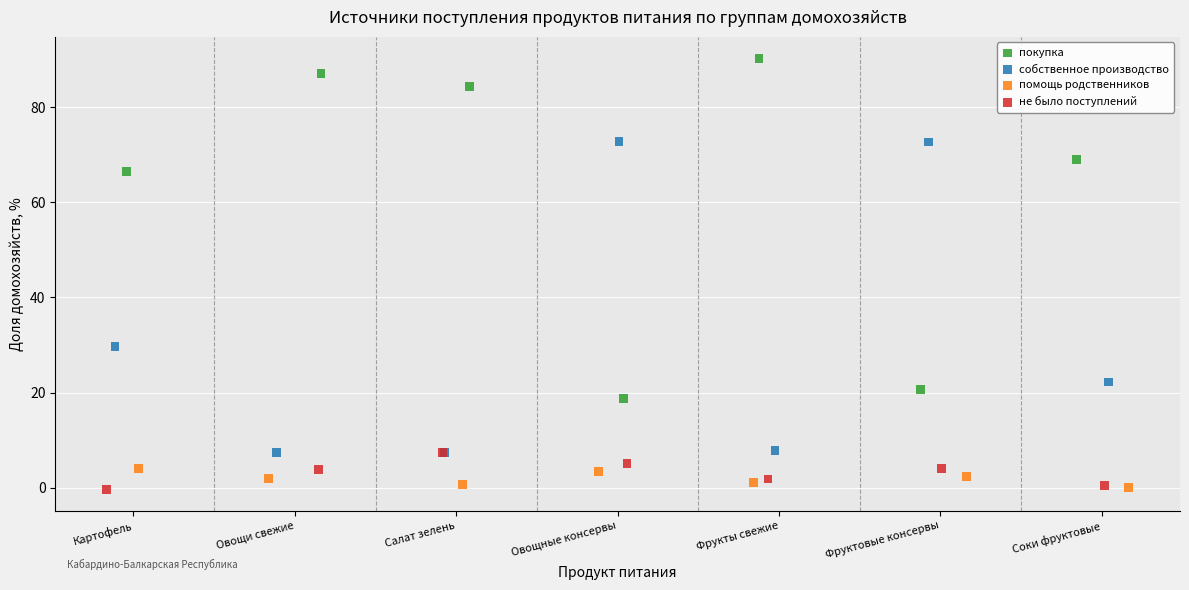

Which series reaches the maximum Y coordinate?

покупка